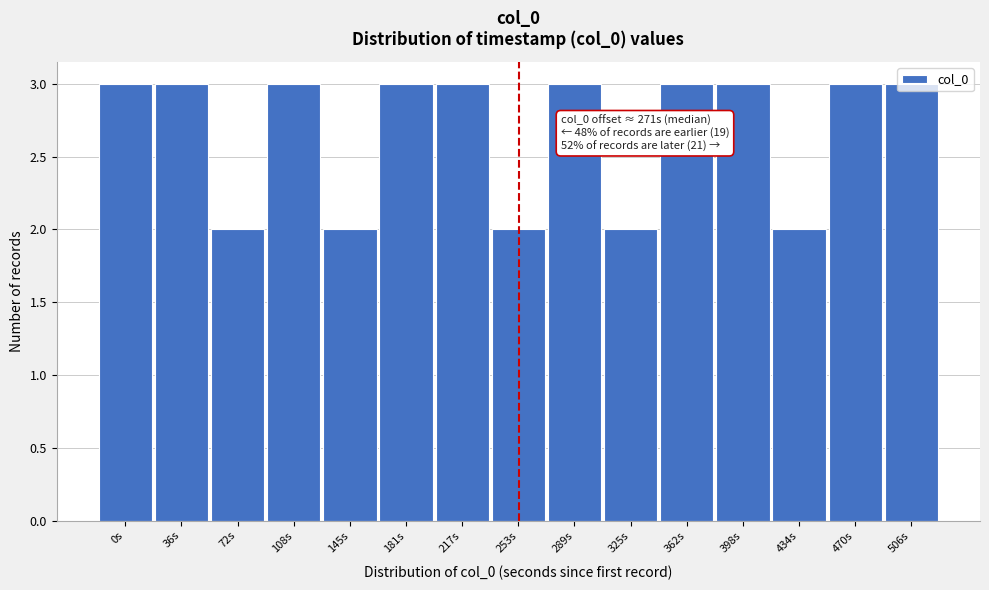

What is the greatest value displayed?

3